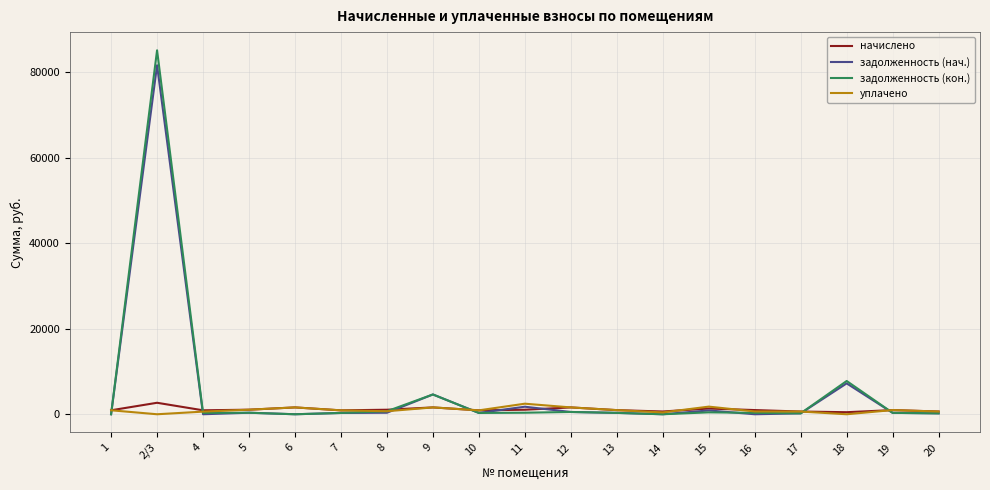

Which series has the widest spread of values?

задолженность (кон.)